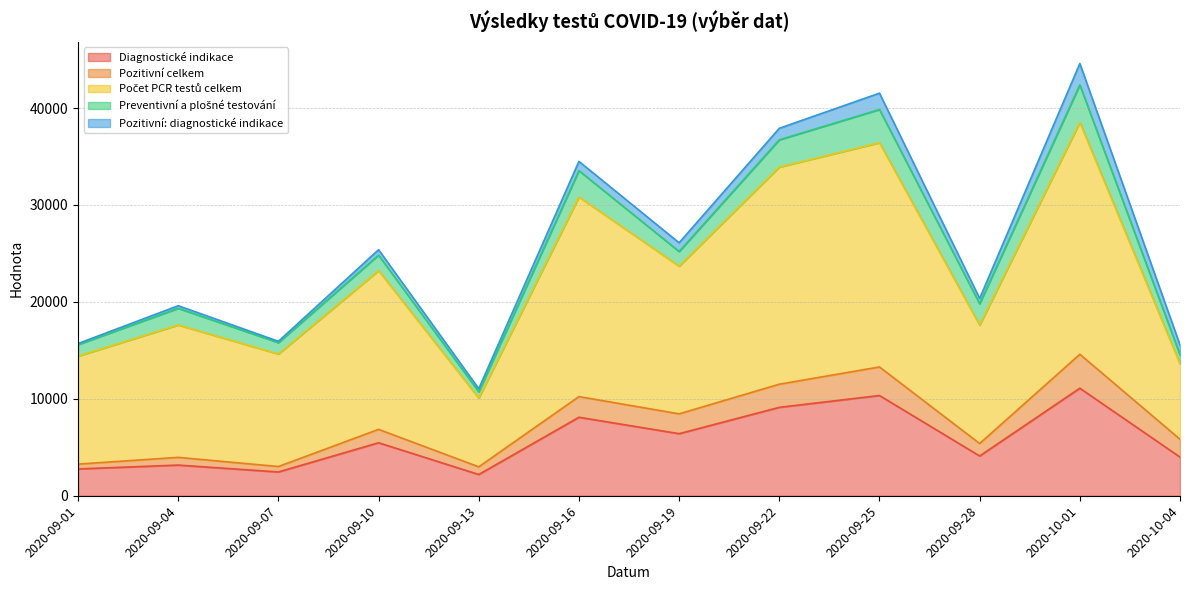

How many lines are shown in the chart?

5